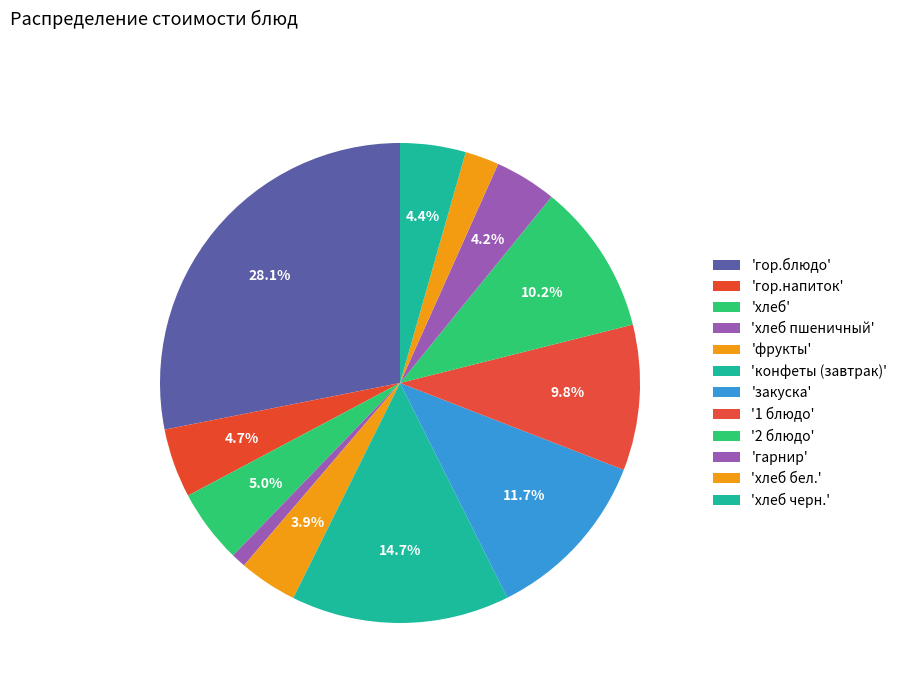

Count the number of slices in the pie.

12